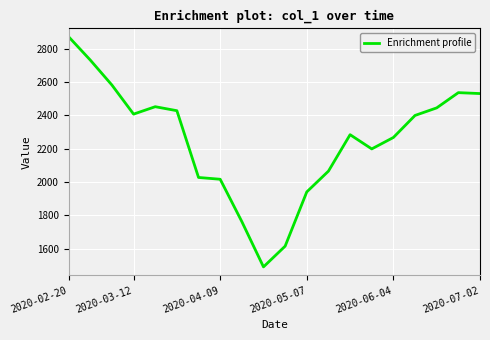

What is the maximum value shown in the chart?

2870.9